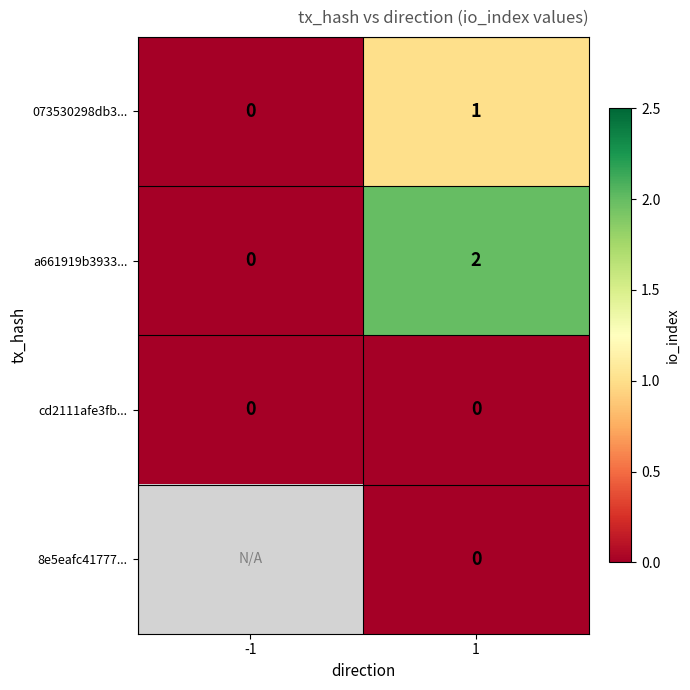

Which category has the highest value across all series?

1